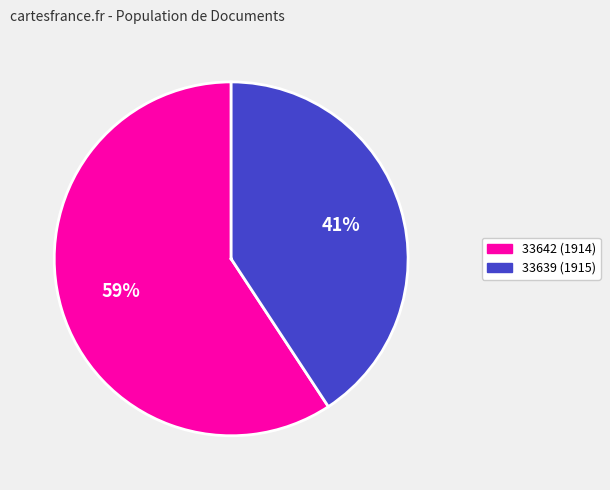

To the nearest percent, what is the average slice percentage?

50%